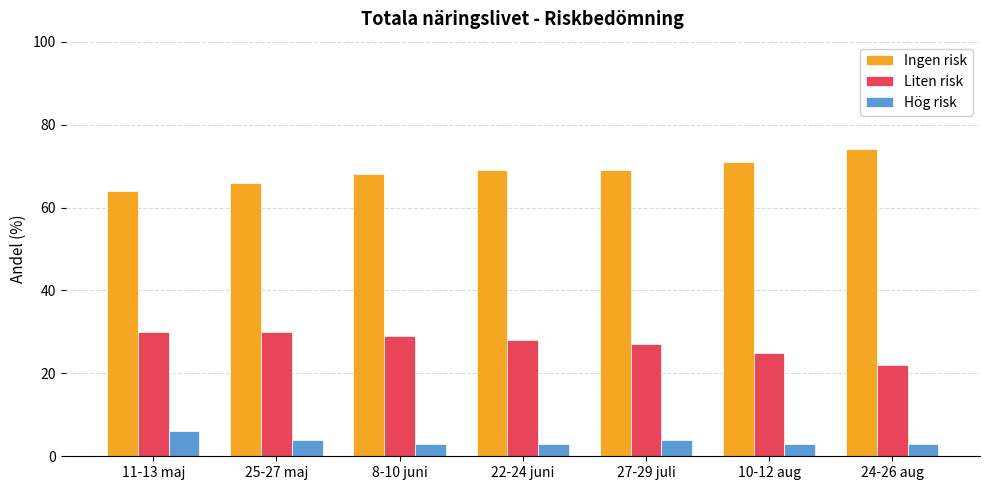

Is it true that Ingen risk equals 45 at 25-27 maj?

False